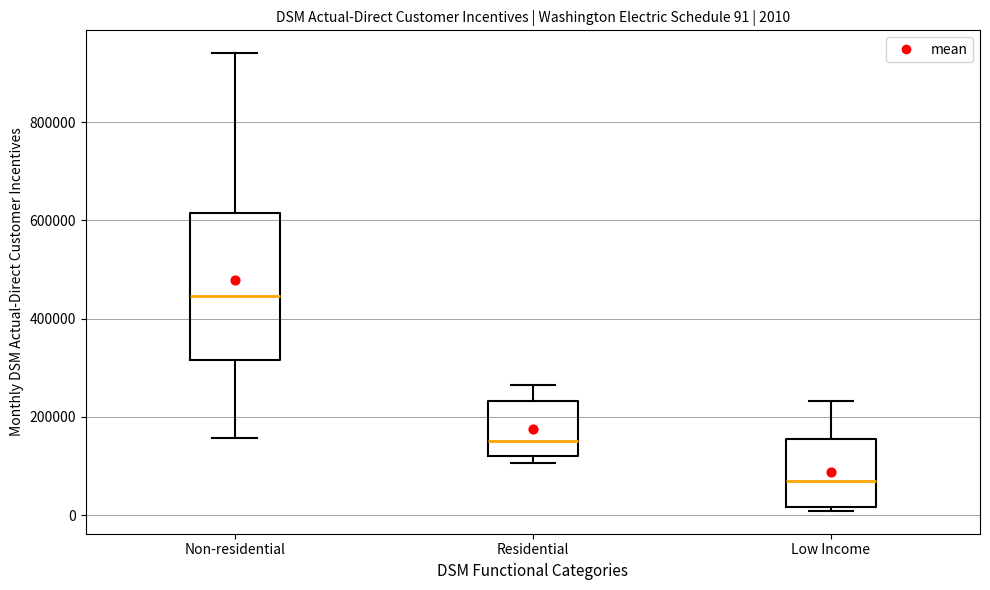

Which box has the lowest median line?

Low Income